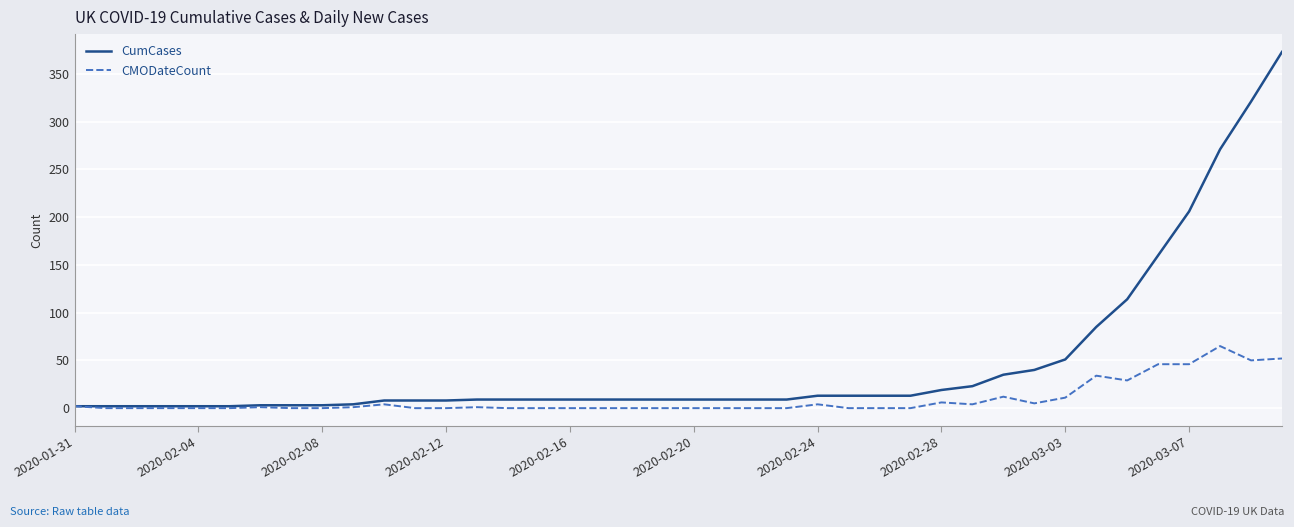

What is the highest value of the CumCases series?

373